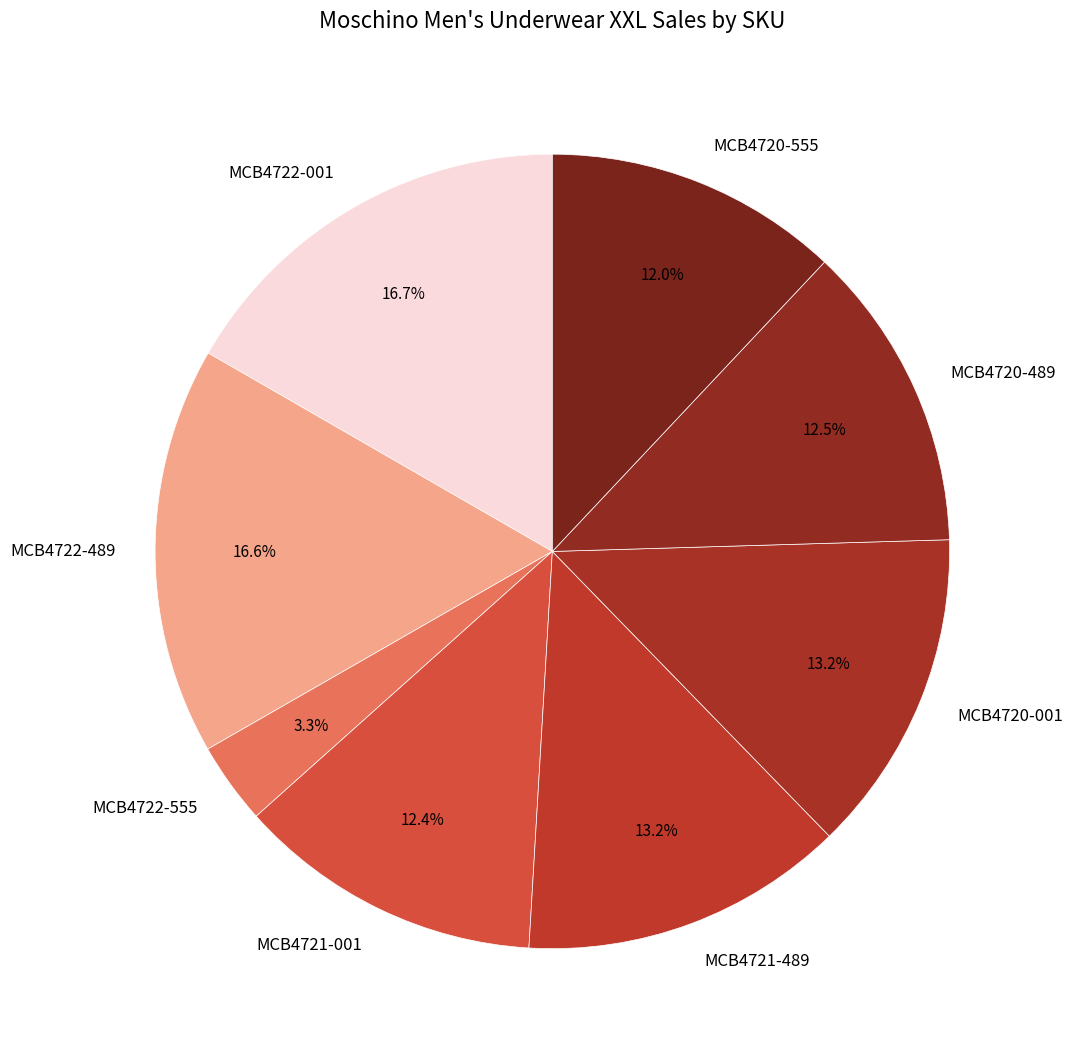

The MCB4721-489 slice represents 28% of the pie. True or false?

False